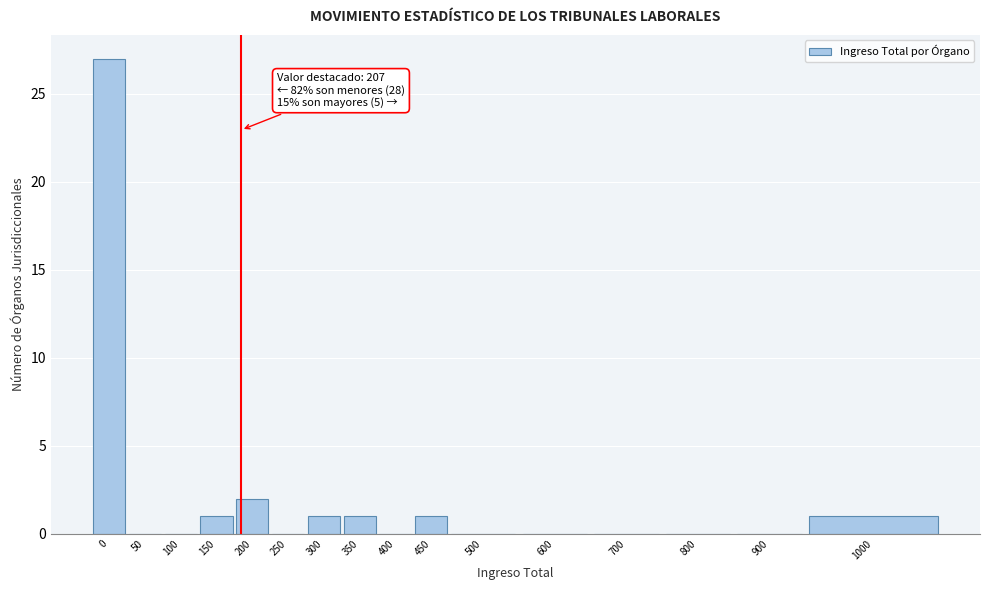

Reading left to right, transcribe all the data shown in this chart.

0=27	50=0	100=0	150=1	200=2	250=0	300=1	350=1	400=0	450=1	500=0	600=0	700=0	800=0	900=0	1000=1